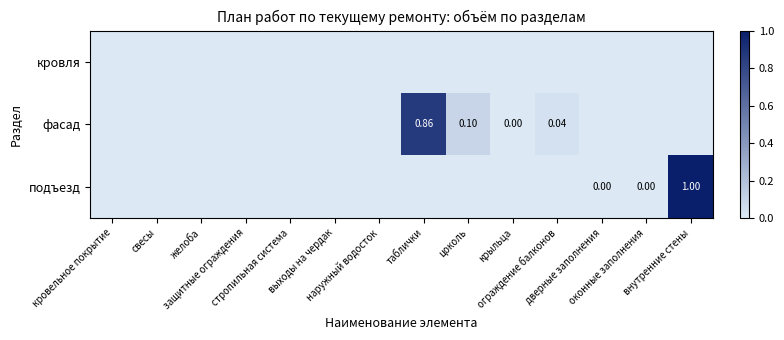

Is the value of кровля at защитные ограждения greater than the value of фасад at свесы?

No